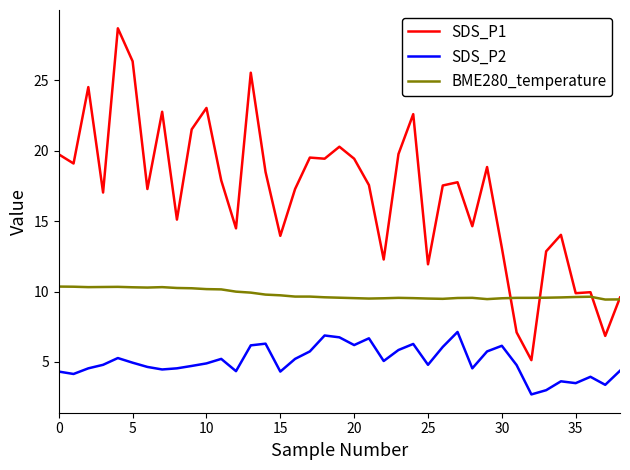

How many categories are shown in the chart?

39